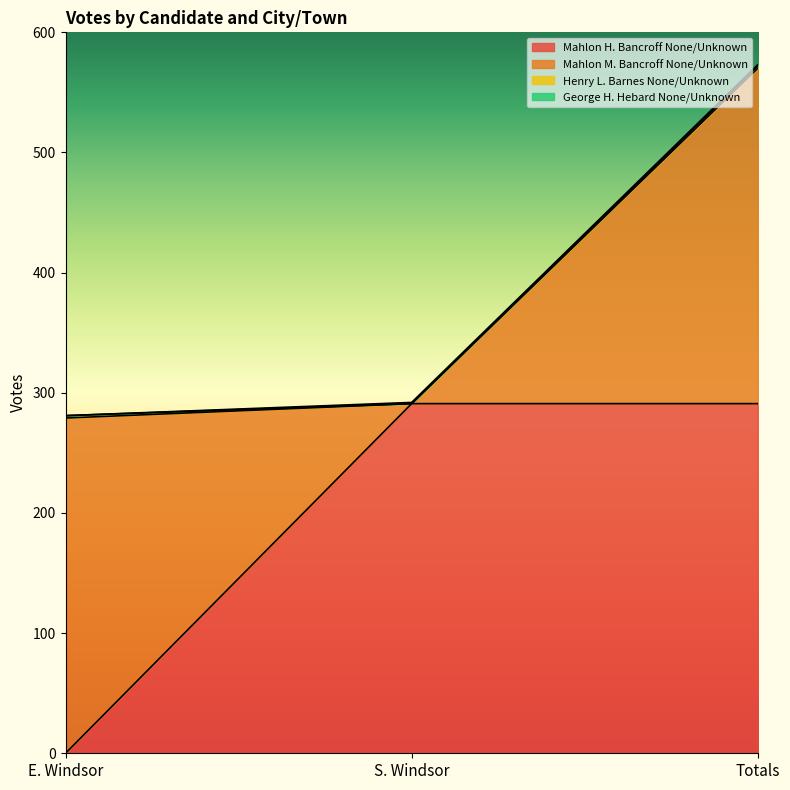

How many values in the Mahlon M. Bancroff None/Unknown series are below 279?

1